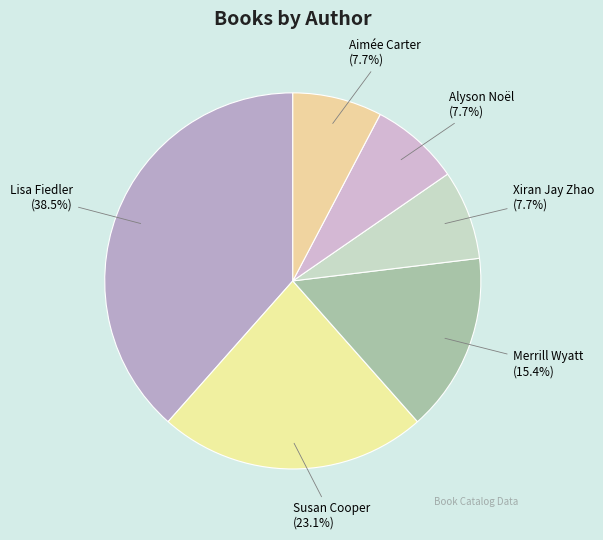

How many slices are in this pie chart?

6